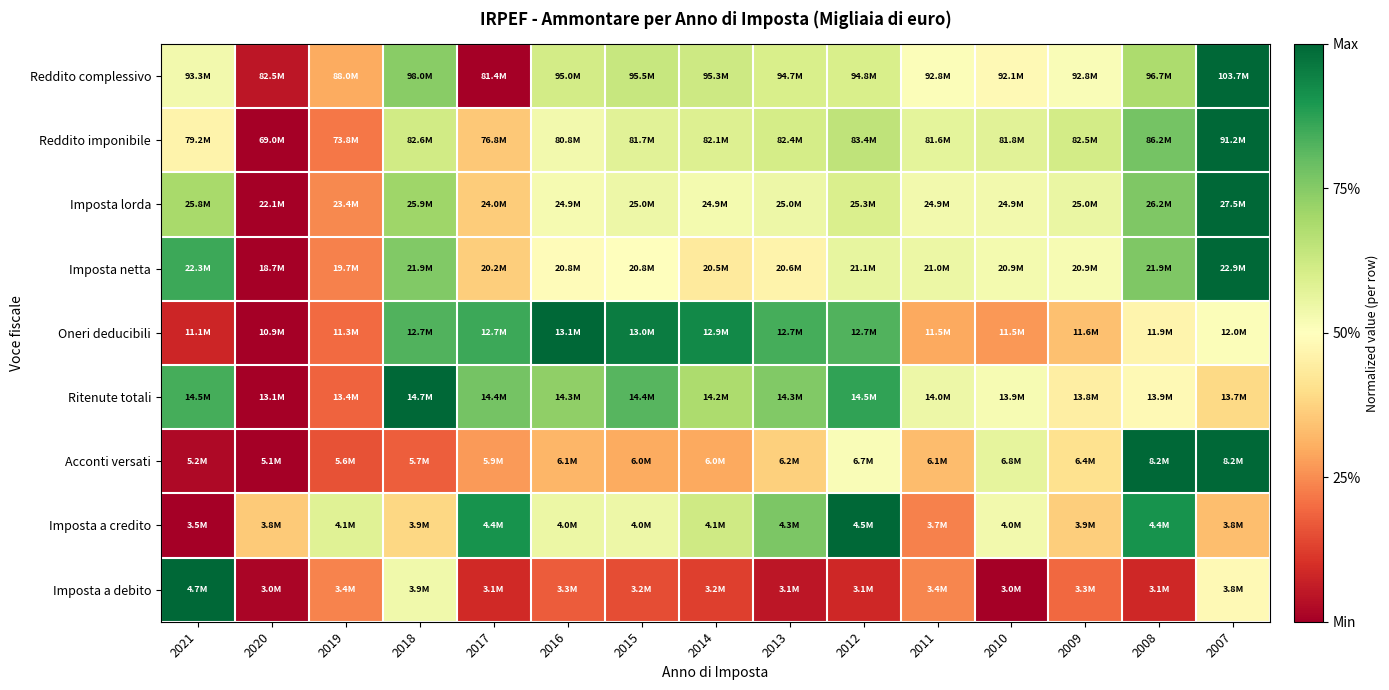

How many data points does each series have?

15